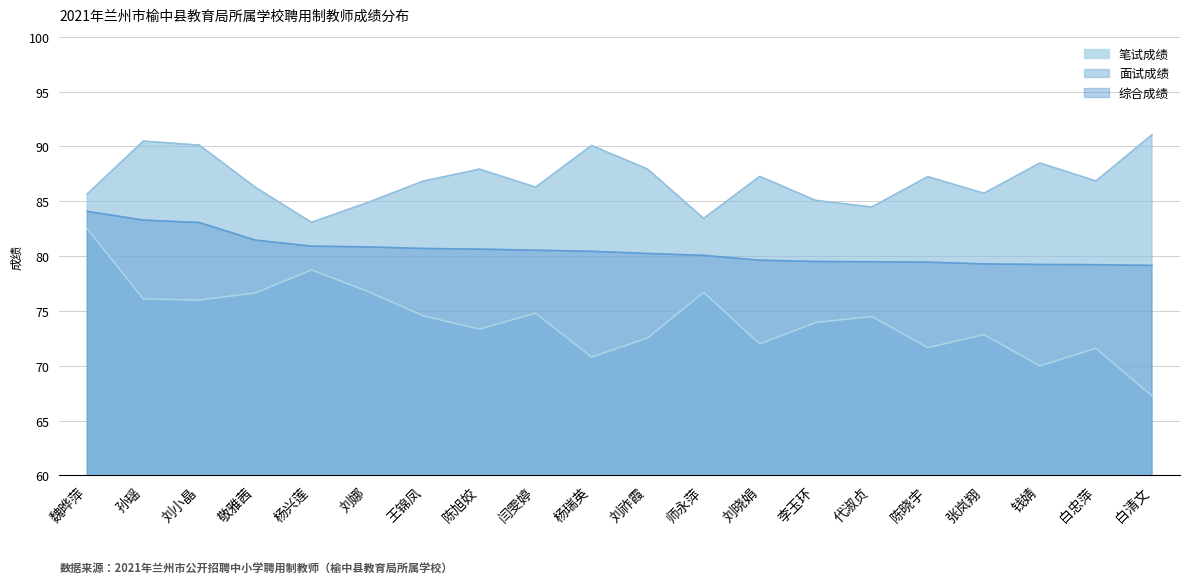

How many data points in 笔试成绩 are less than 74?

10